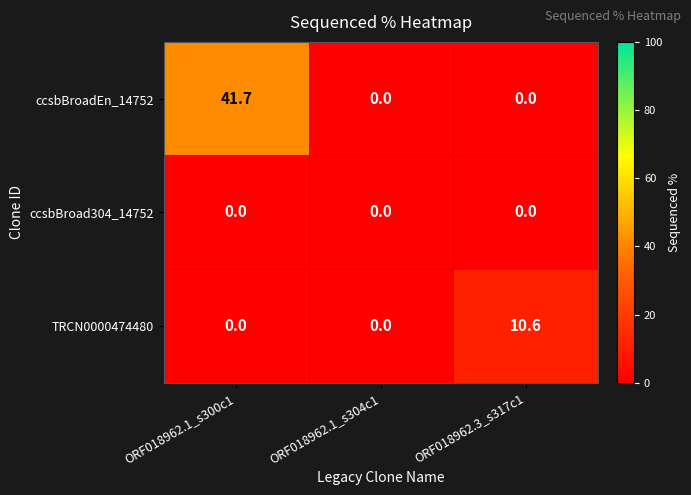

Count the number of categories in the chart.

3